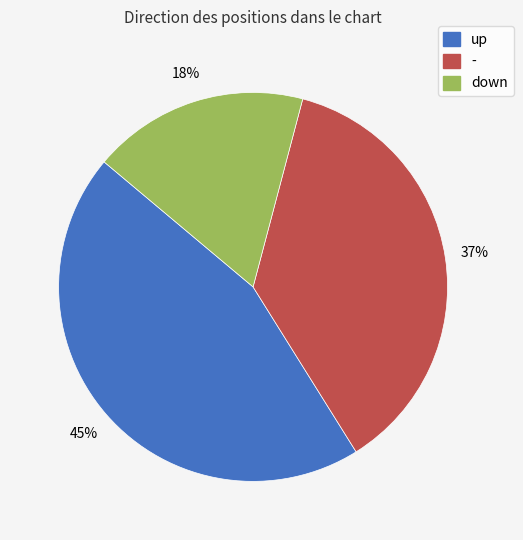

Is - the majority of the pie?

No